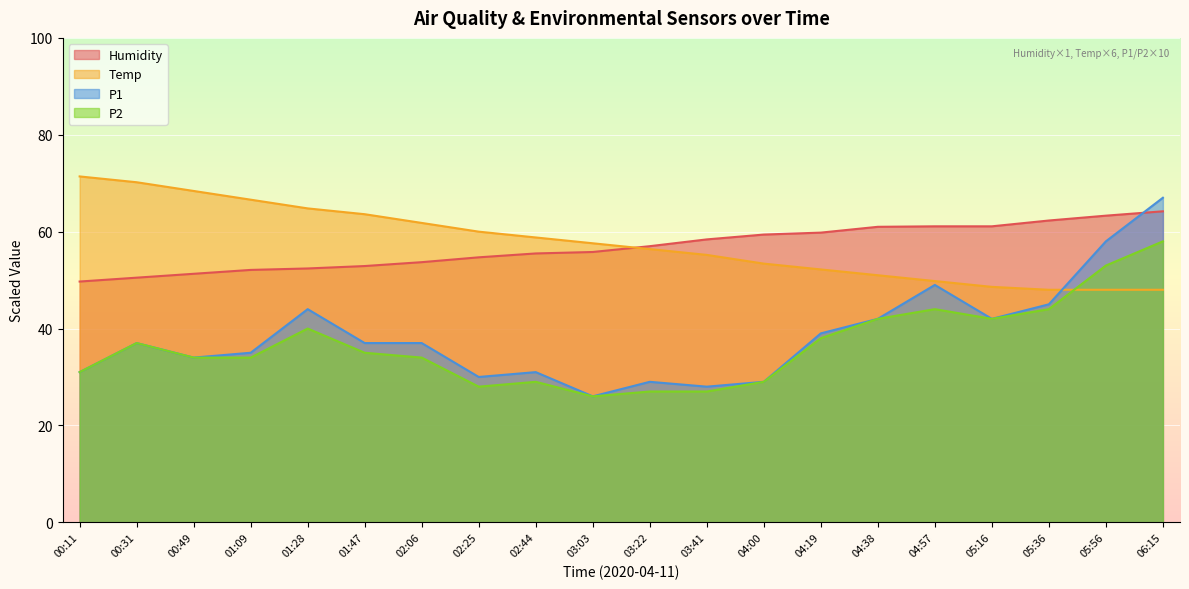

What is the total value across all series at 05:36?

199.3